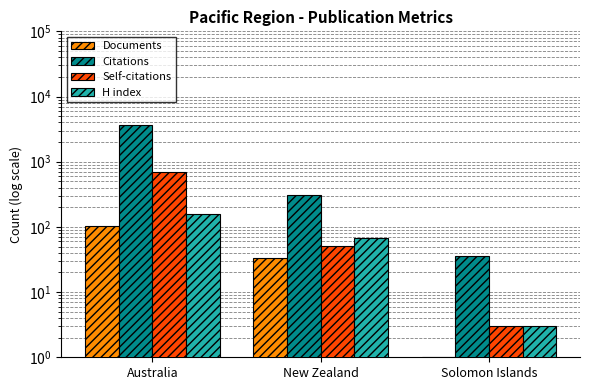

What is the average value of the Citations series?

1355